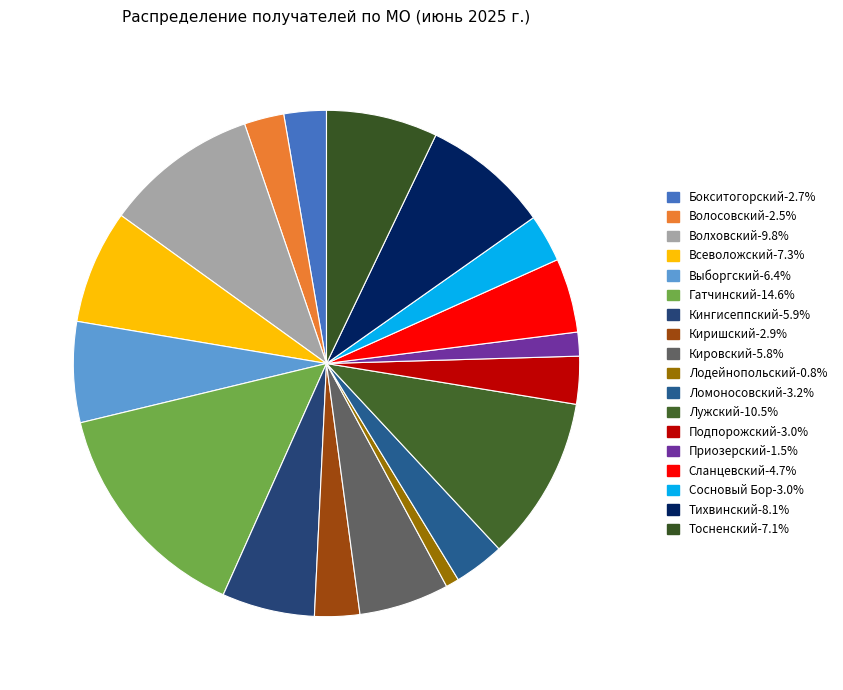

Rank the categories by value from highest to lowest.

Гатчинский, Лужский, Волховский, Тихвинский, Всеволожский, Тосненский, Выборгский, Кингисеппский, Кировский, Сланцевский, Ломоносовский, Подпорожский, Сосновый Бор, Киришский, Бокситогорский, Волосовский, Приозерский, Лодейнопольский